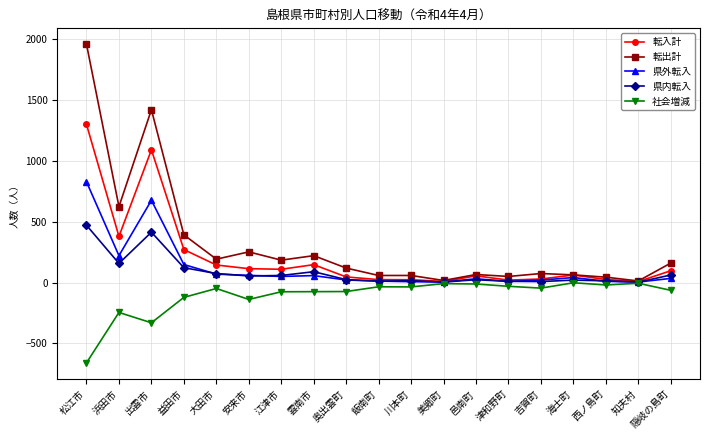

Which series has the widest spread of values?

転出計